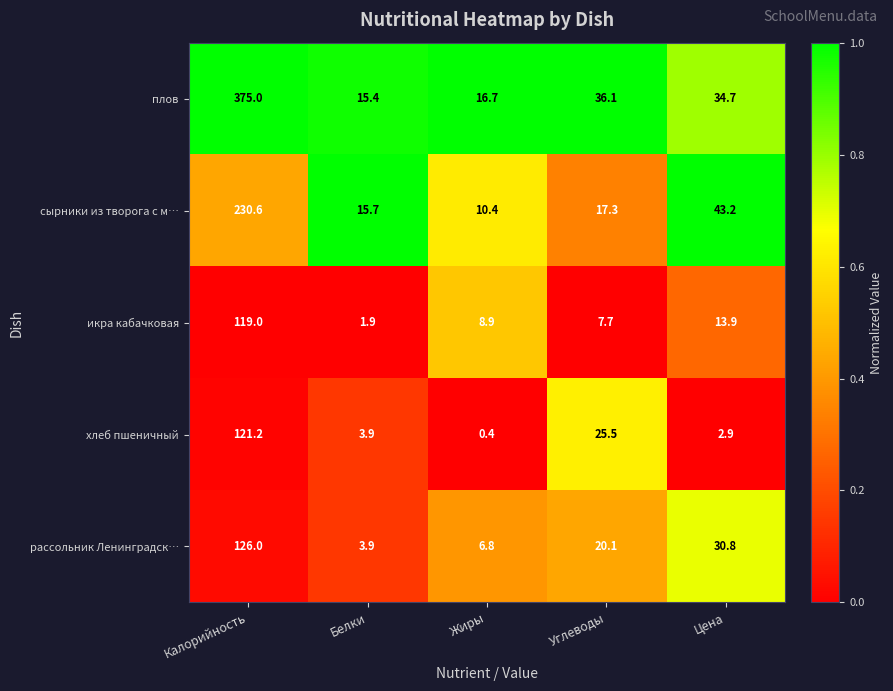

True or false: рассольник Ленинградск… has a value of 20.1 at Цена.

False